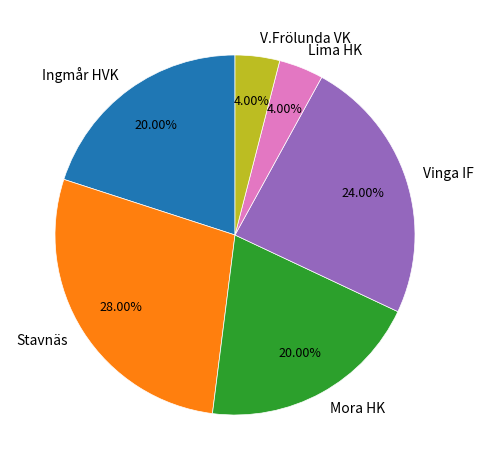

Is there a majority slice in this chart?

No